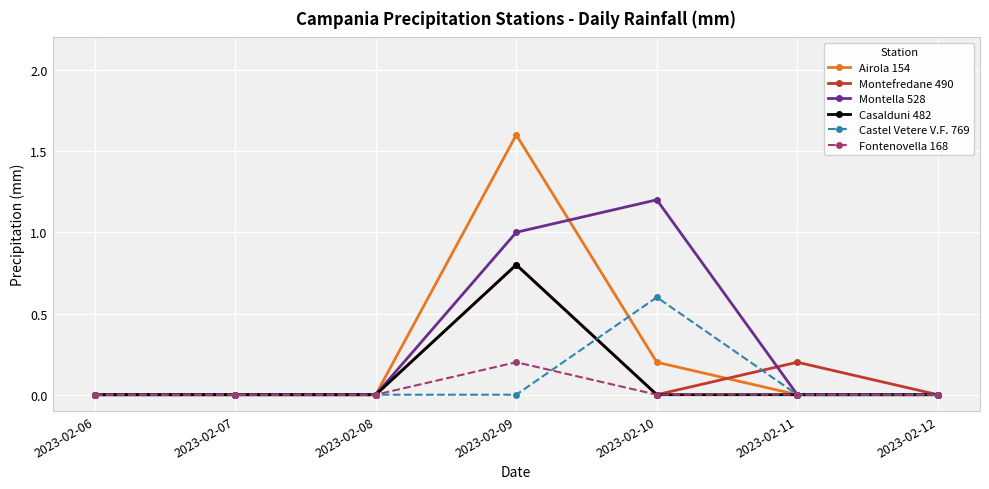

True or false: Castel Vetere V.F. 769 has more than 0 interior local peaks.

True